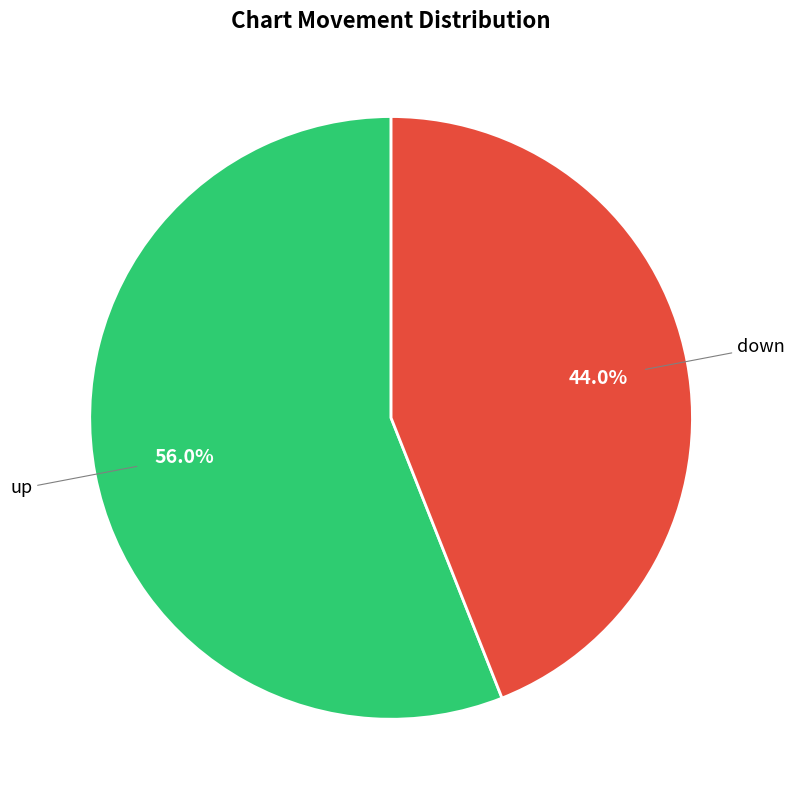

What is the largest slice in the pie chart?

up